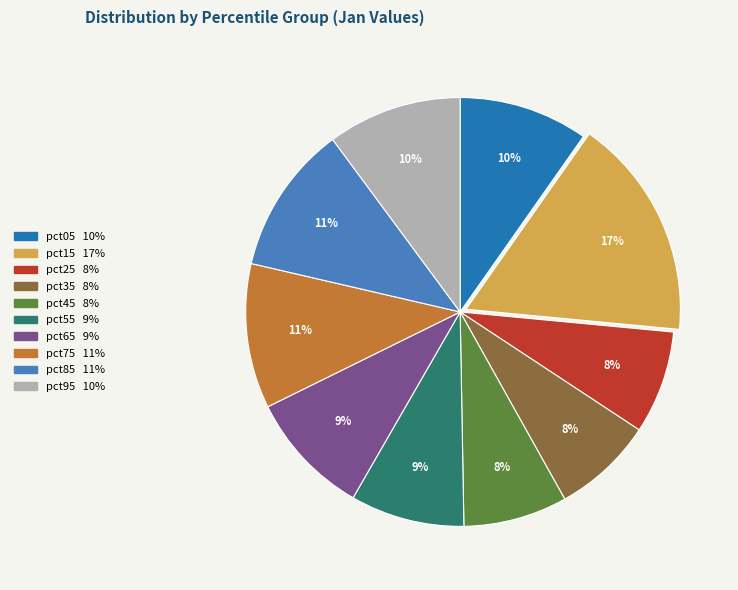

To the nearest percent, what is the difference between the pct55 and pct45 slice percentages?

1%